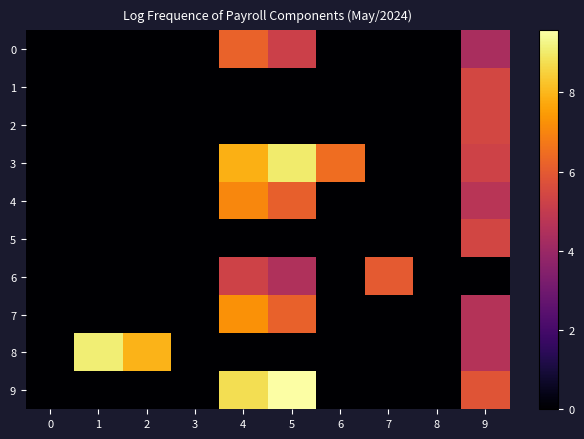

What is the greatest value displayed?

9.6